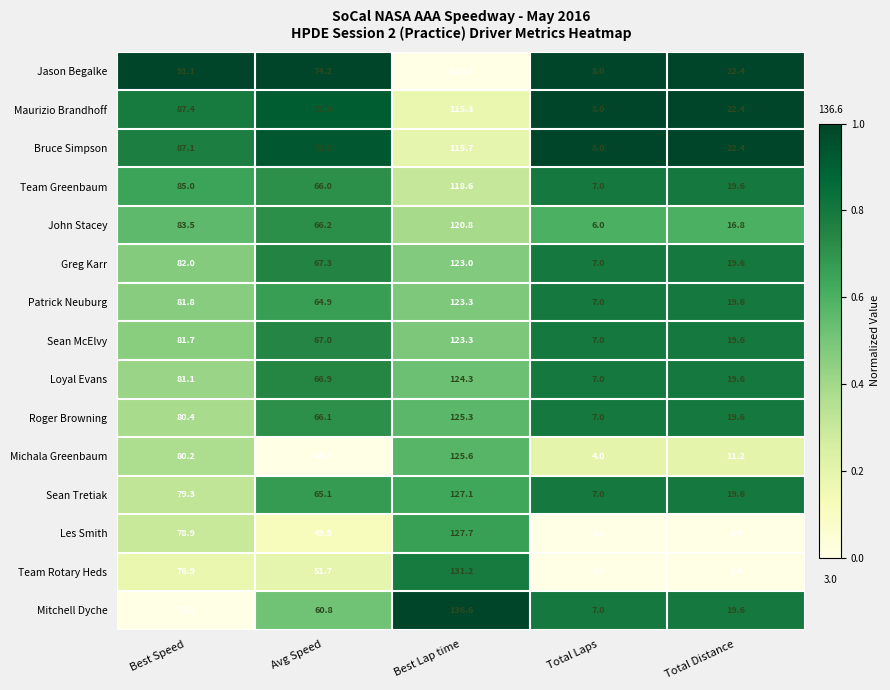

Rank the series at Avg Speed from highest to lowest value.

Jason Begalke, Bruce Simpson, Maurizio Brandhoff, Greg Karr, Sean McElvy, Loyal Evans, John Stacey, Roger Browning, Team Greenbaum, Sean Tretiak, Patrick Neuburg, Mitchell Dyche, Team Rotary Heds, Les Smith, Michala Greenbaum